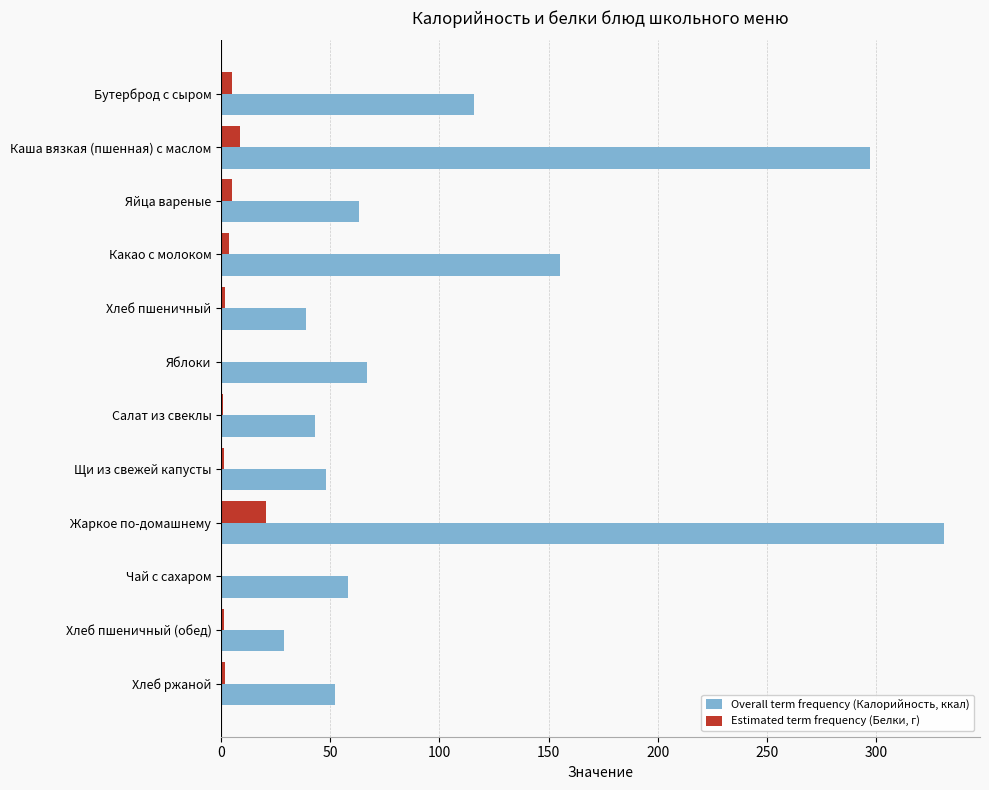

Which label corresponds to the largest value in the chart?

Жаркое по-домашнему